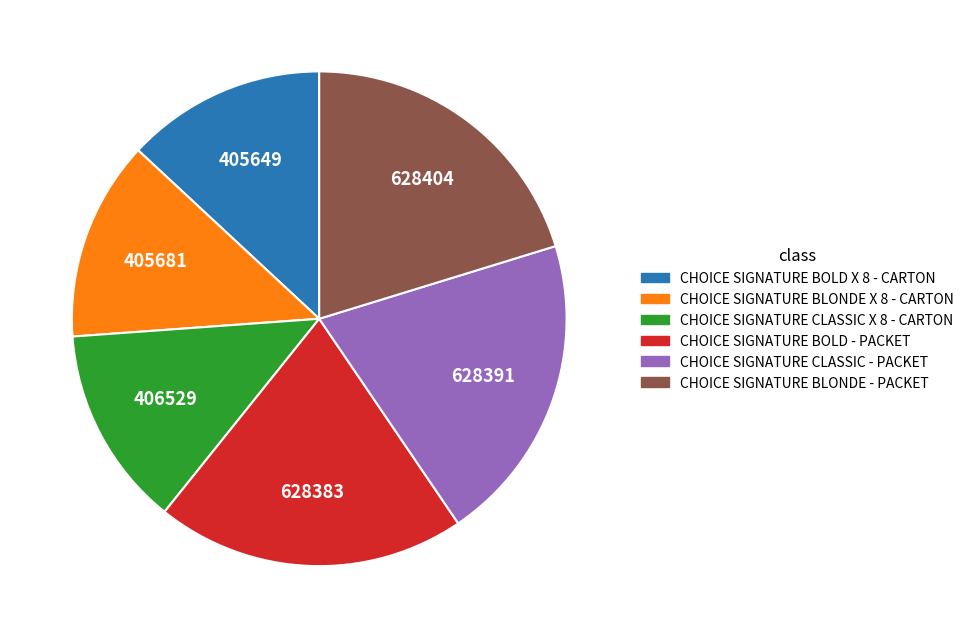

Approximately how many times larger is the value at CHOICE SIGNATURE BOLD - PACKET compared to CHOICE SIGNATURE BLONDE X 8 - CARTON?

1.5